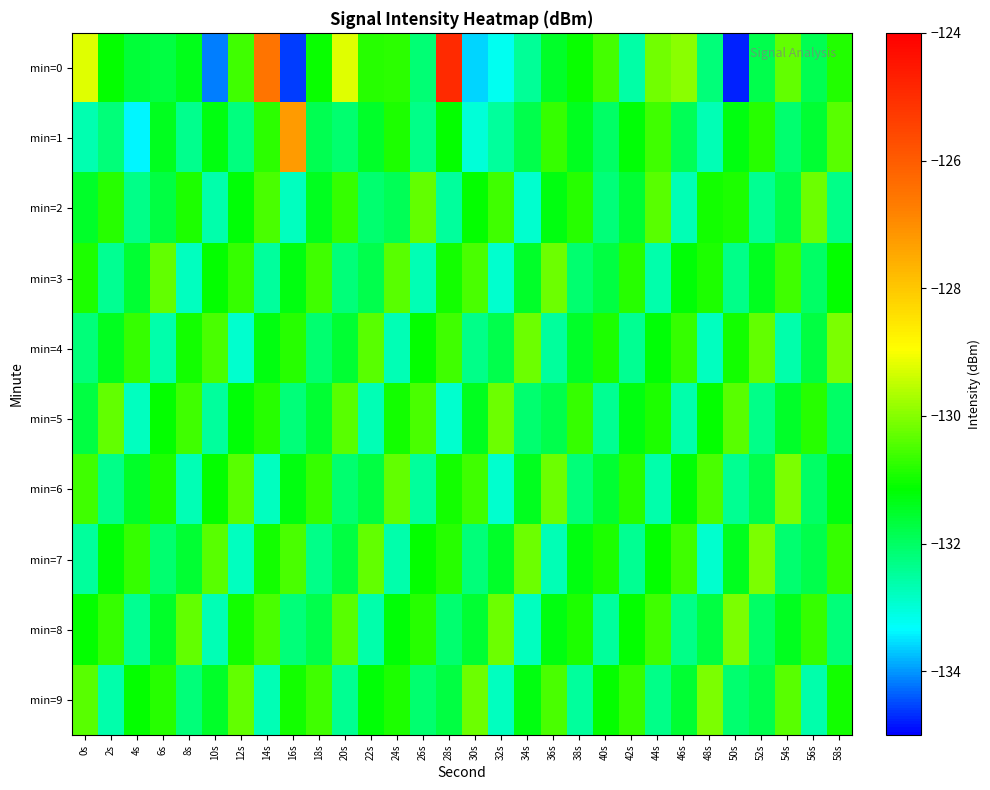

What is the total value across all series at 32s?

-1318.6